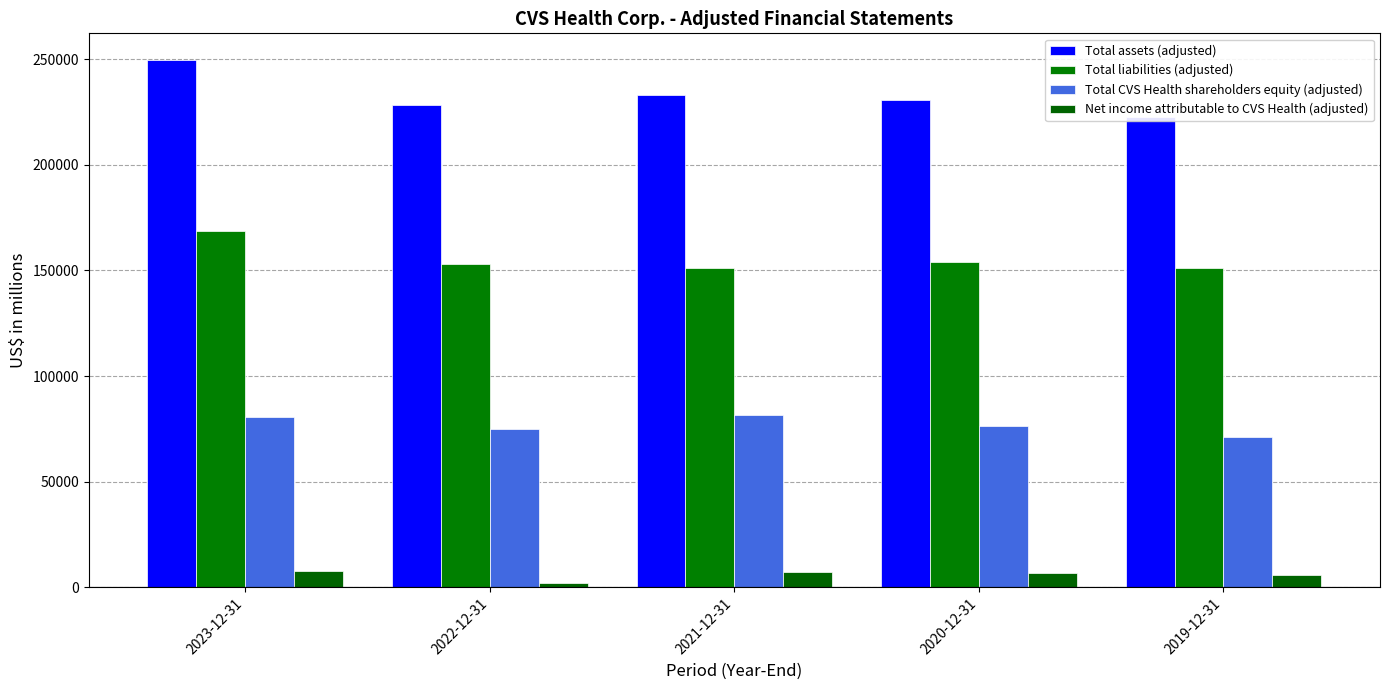

Which series has the largest total across all categories?

Total assets (adjusted)